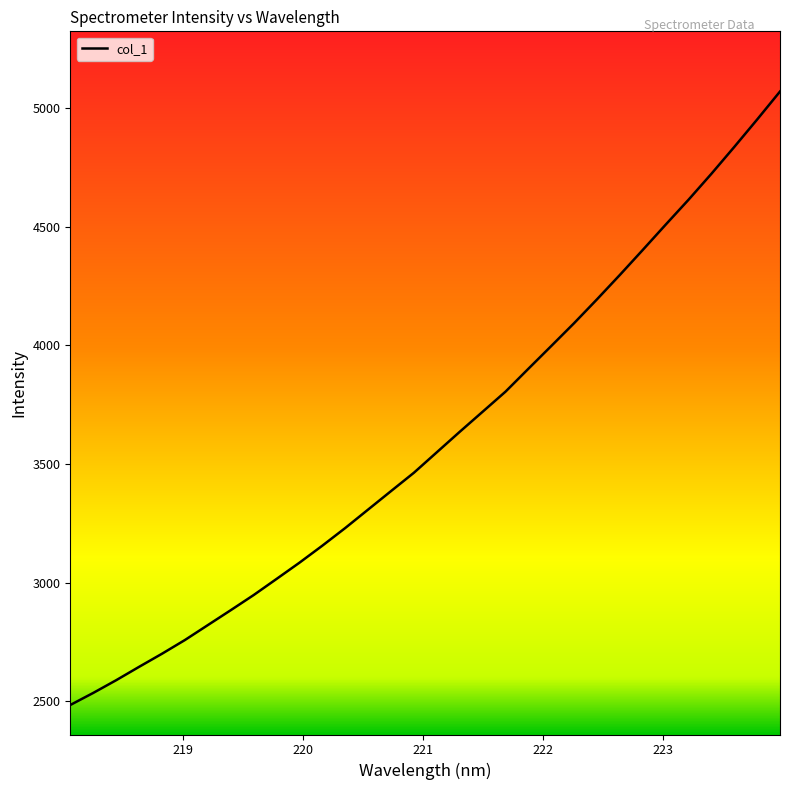

How many lines are shown in the chart?

1